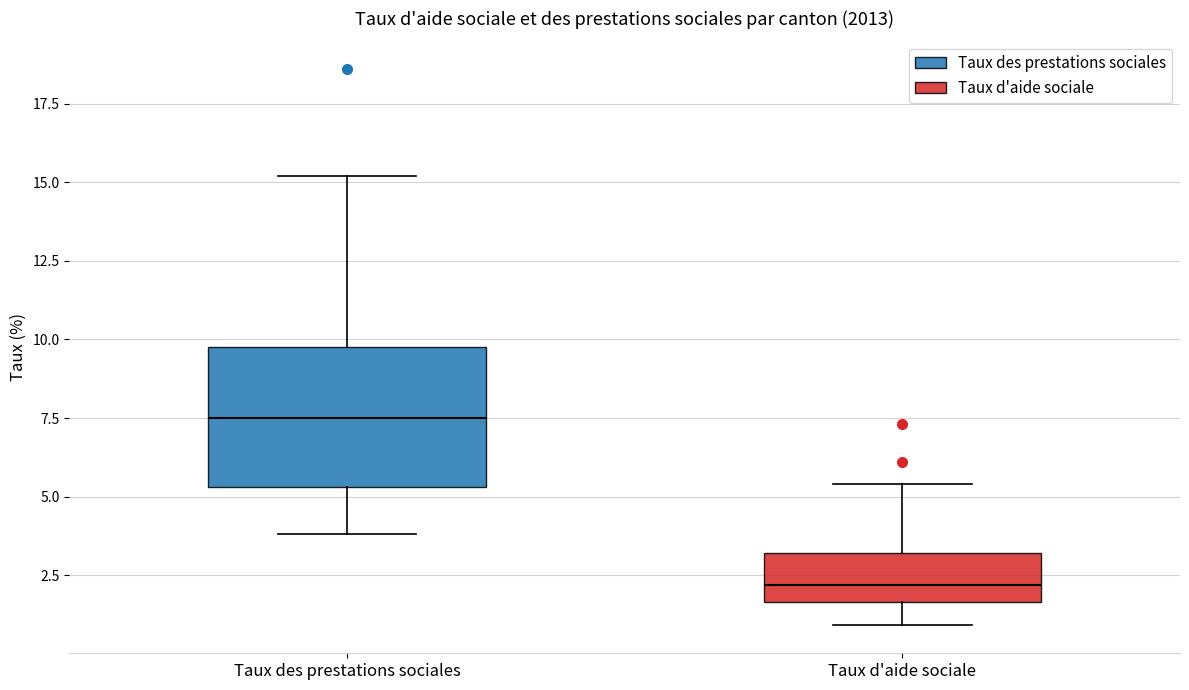

Which box is the tallest, from its lower edge to its upper edge?

Taux des prestations sociales